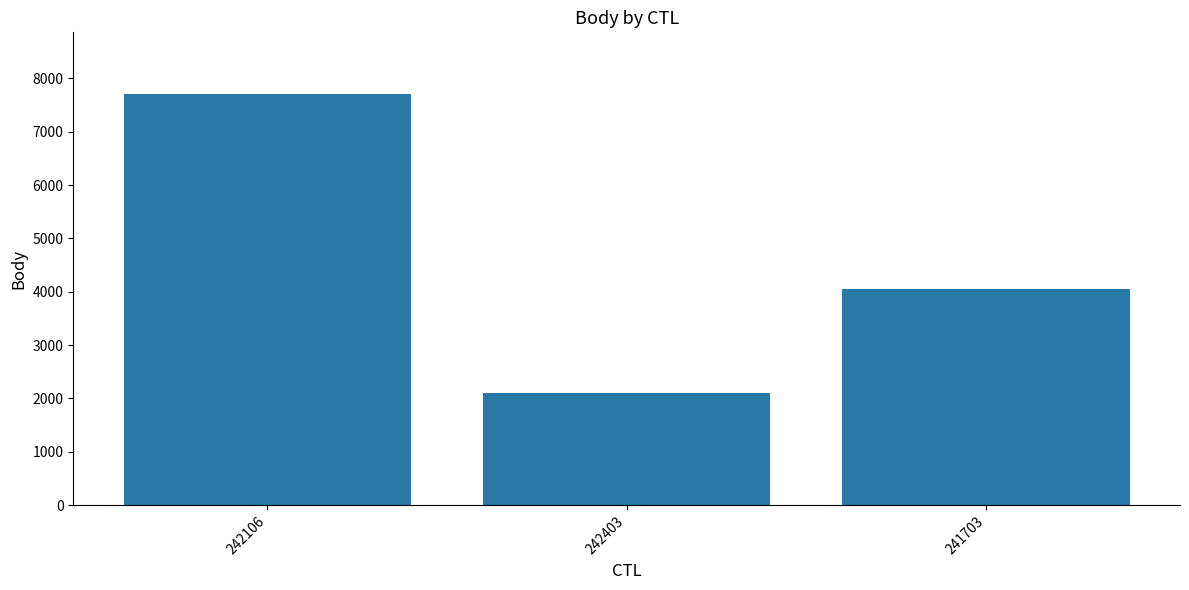

Read the value at 241703.

4047